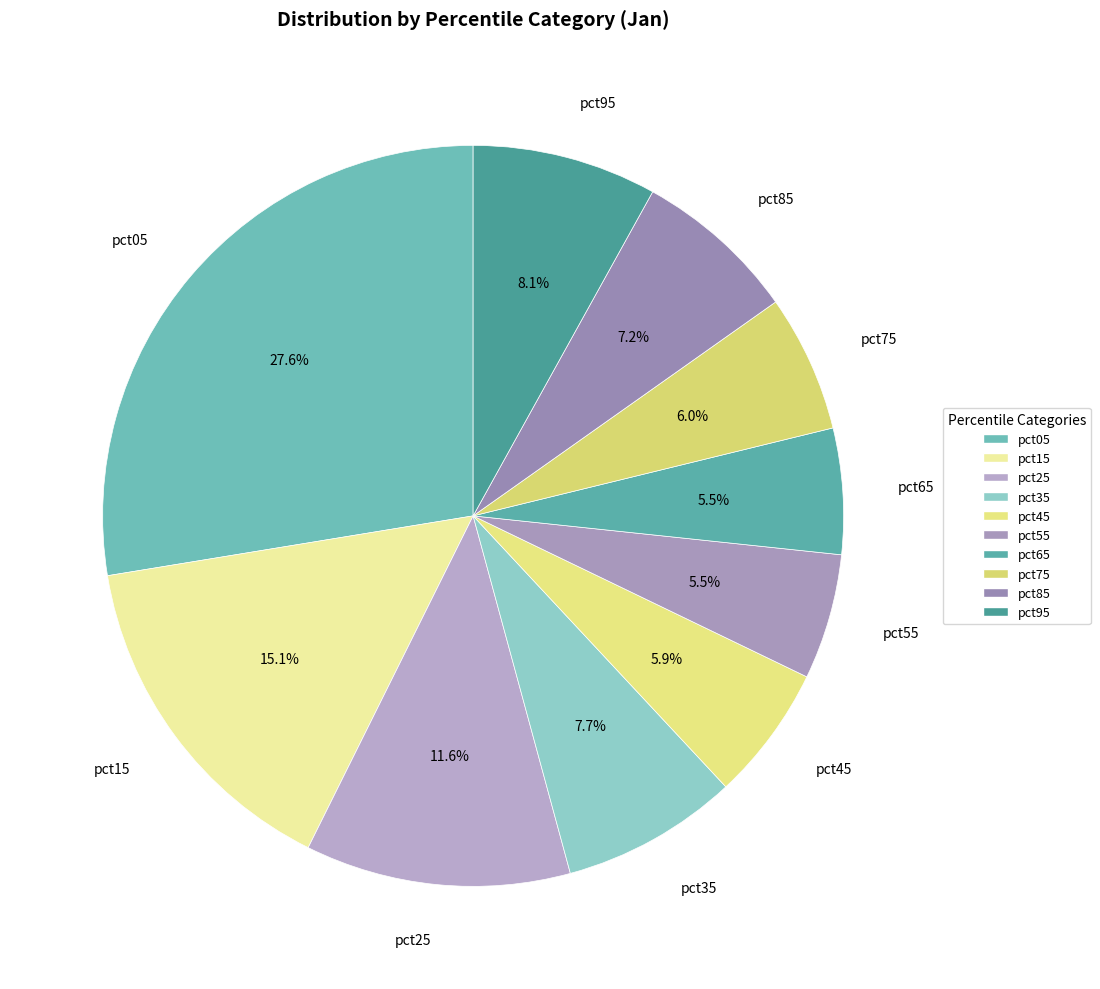

Which category has the smallest portion of the pie?

pct55